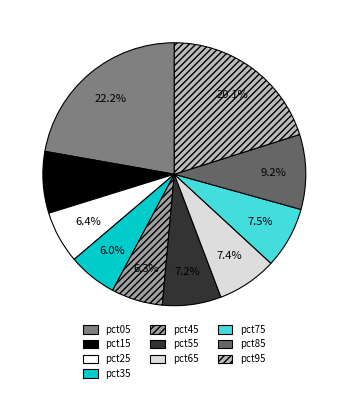

To the nearest percent, what is the combined percentage of pct15 and pct65?

15%